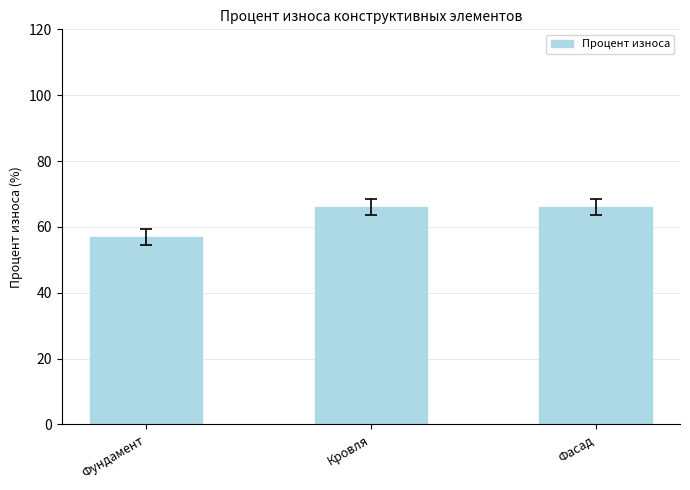

What is the change in value from Фундамент to Кровля?

+9